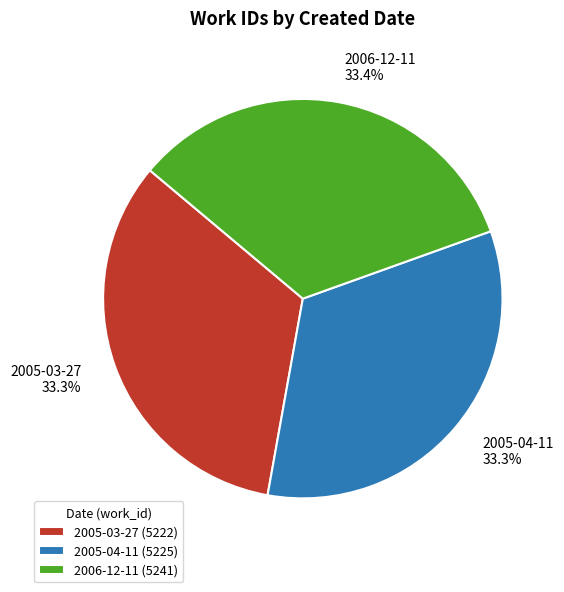

Approximately how many times larger is the value at 2006-12-11 compared to 2005-03-27?

1.0